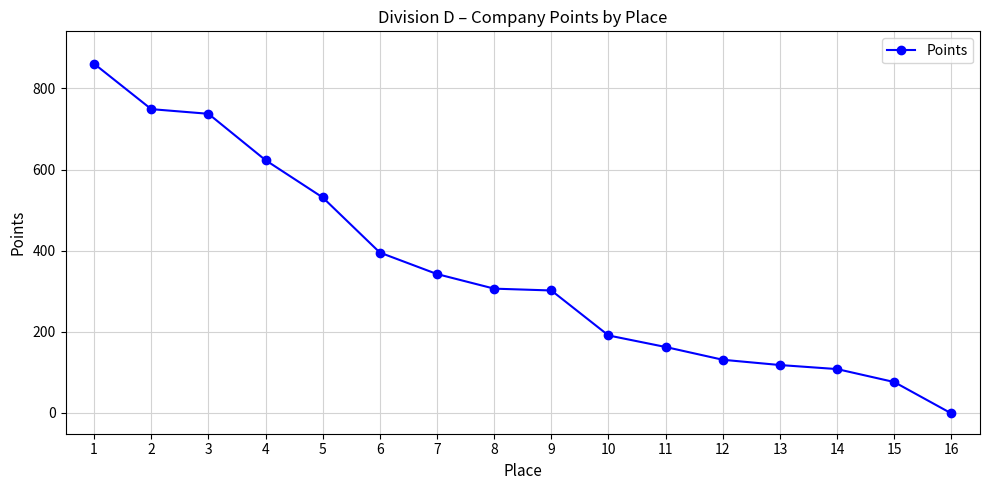

How many lines are shown in the chart?

1